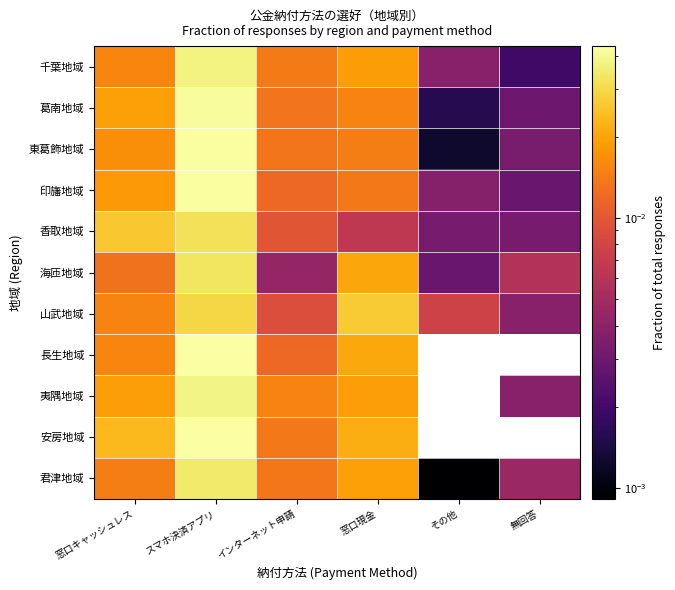

Which label corresponds to the largest value in the chart?

スマホ決済アプリ